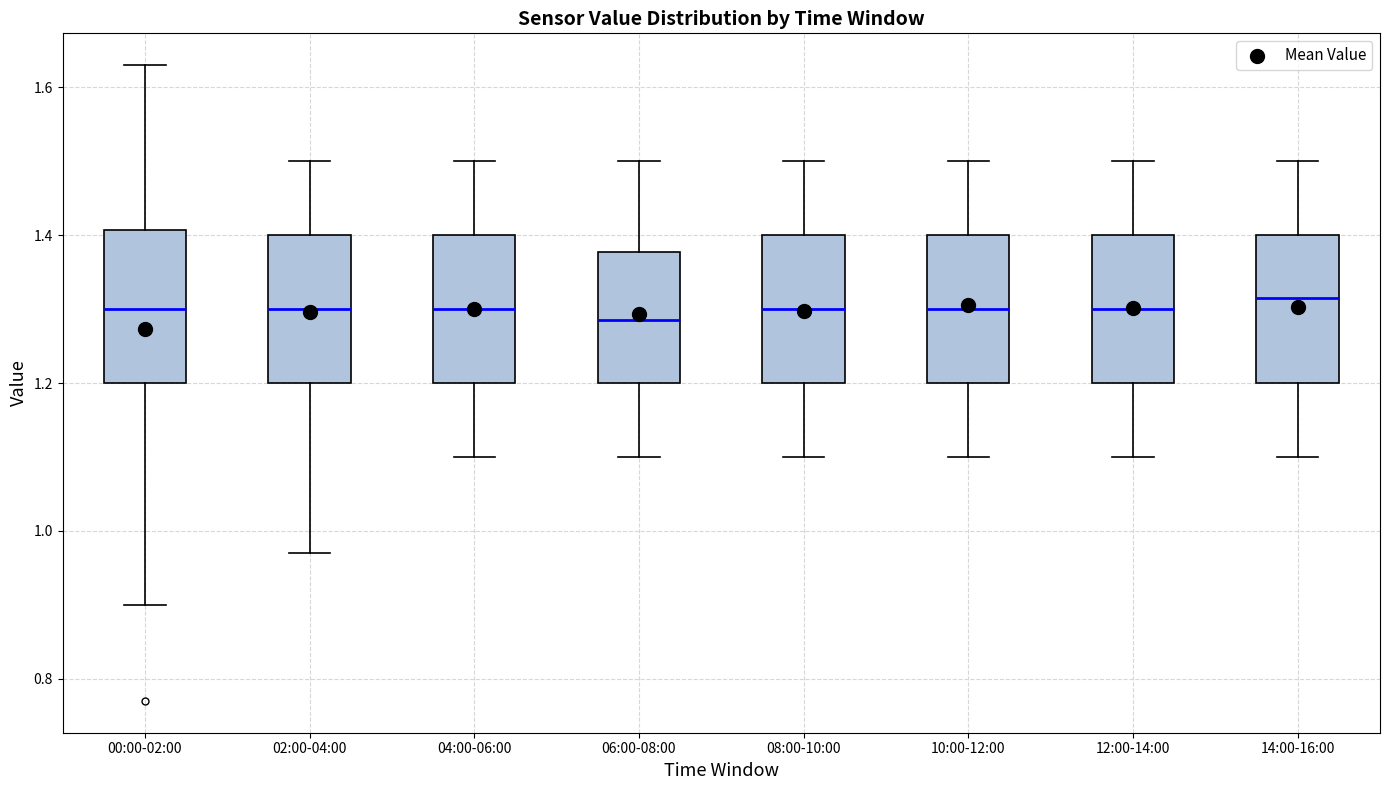

Reading left to right, transcribe this box plot: for each box, give where its median line is, the range the box spans, and where its two whiskers end, as read against the y-axis. The values are not printed on the chart, so give them approximately, as read against the axis.

00:00-02:00: median 1.30, box 1.20 to 1.40, whiskers 0.90 to 1.64
02:00-04:00: median 1.30, box 1.20 to 1.40, whiskers 0.98 to 1.50
04:00-06:00: median 1.30, box 1.20 to 1.40, whiskers 1.10 to 1.50
06:00-08:00: median 1.28, box 1.20 to 1.38, whiskers 1.10 to 1.50
08:00-10:00: median 1.30, box 1.20 to 1.40, whiskers 1.10 to 1.50
10:00-12:00: median 1.30, box 1.20 to 1.40, whiskers 1.10 to 1.50
12:00-14:00: median 1.30, box 1.20 to 1.40, whiskers 1.10 to 1.50
14:00-16:00: median 1.32, box 1.20 to 1.40, whiskers 1.10 to 1.50